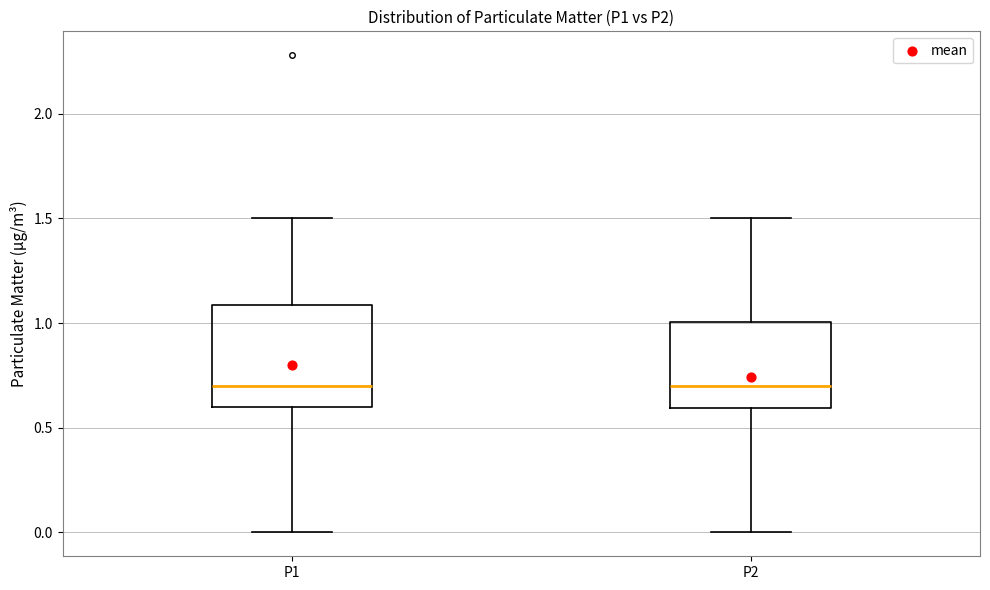

Reading left to right, transcribe this box plot: for each box, give where its median line is, the range the box spans, and where its two whiskers end, as read against the y-axis. The values are not printed on the chart, so give them approximately, as read against the axis.

P1: median 0.7, box 0.6 to 1.1, whiskers 0.0 to 1.5
P2: median 0.7, box 0.6 to 1.0, whiskers 0.0 to 1.5